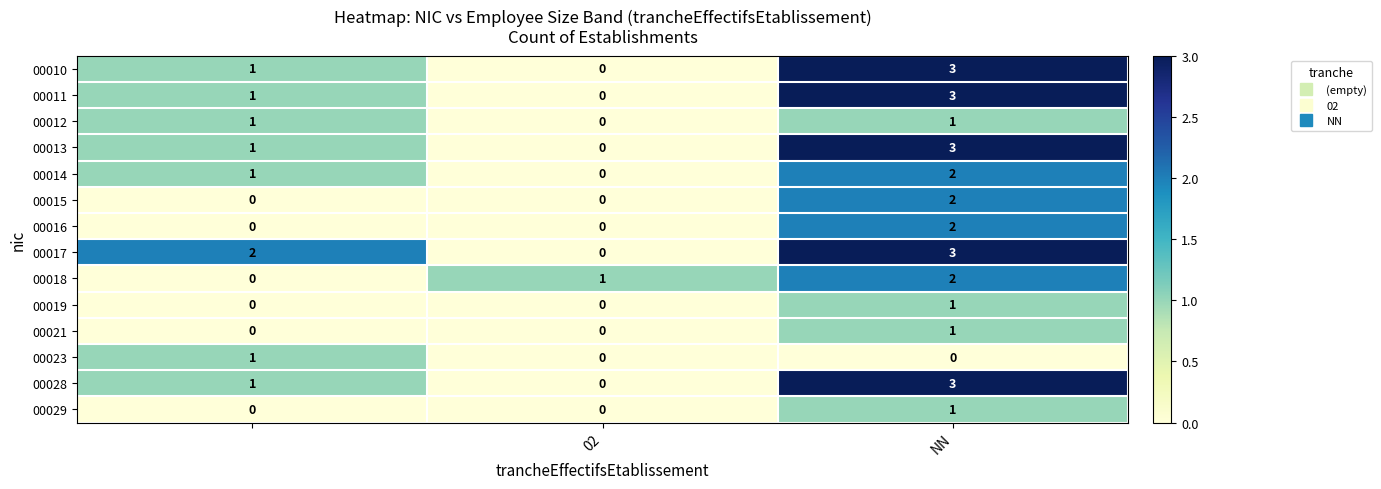

What is the difference between the maximum and minimum values in the 00017 series?

3